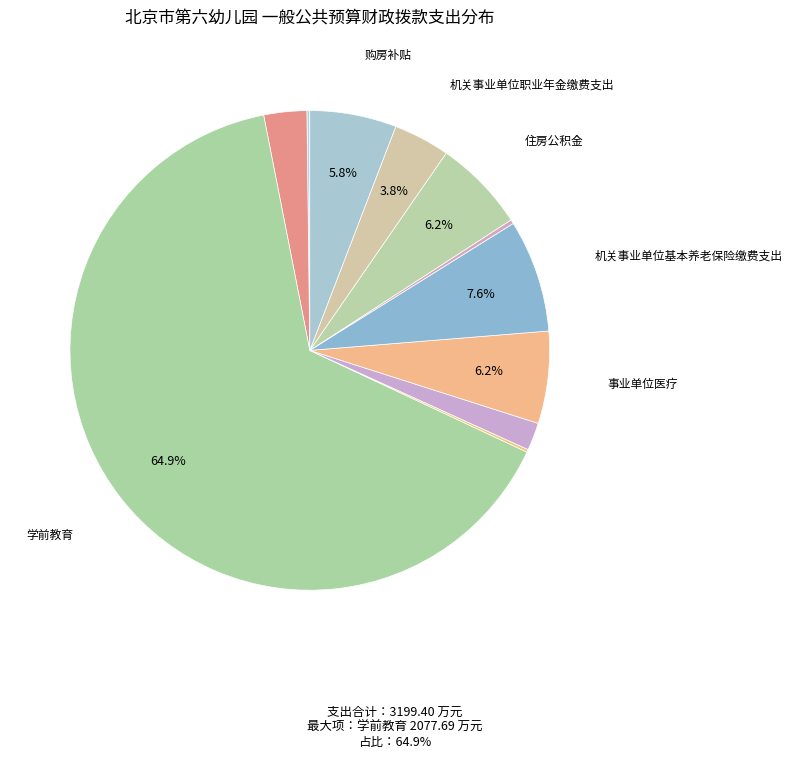

Rank the categories by value from highest to lowest.

学前教育, 机关事业单位基本养老保险缴费支出, 事业单位医疗, 住房公积金, 购房补贴, 机关事业单位职业年金缴费支出, 事业单位离退休, 其他教育费附加安排的支出, 其他行政事业单位医疗支出, 培训支出, 提租补贴